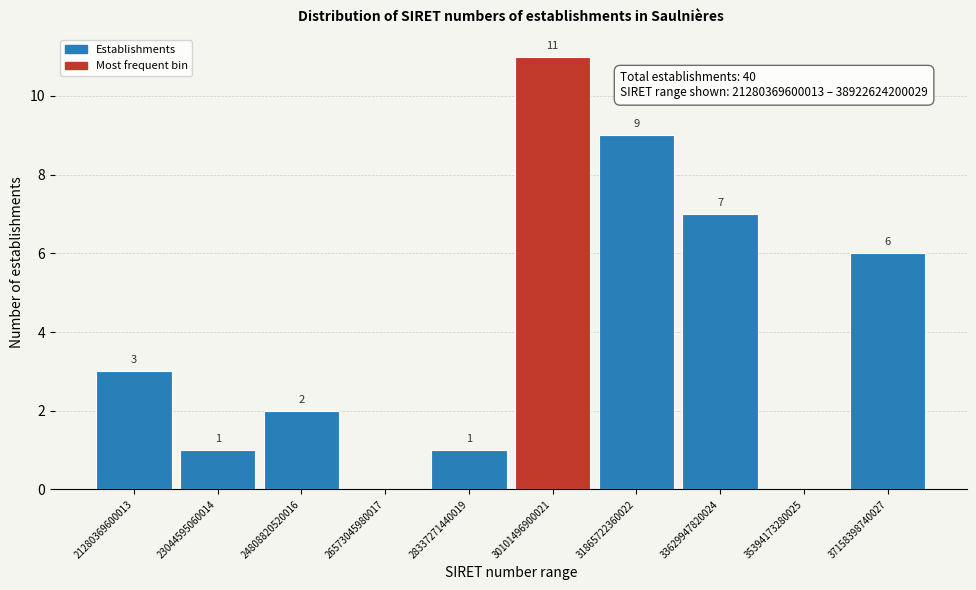

Reading right to left, transcribe all the data shown in this chart.

37158398740027=6	35394173280025=0	33629947820024=7	31865722360022=9	30101496900021=11	28337271440019=1	26573045980017=0	24808820520016=2	23044595060014=1	21280369600013=3